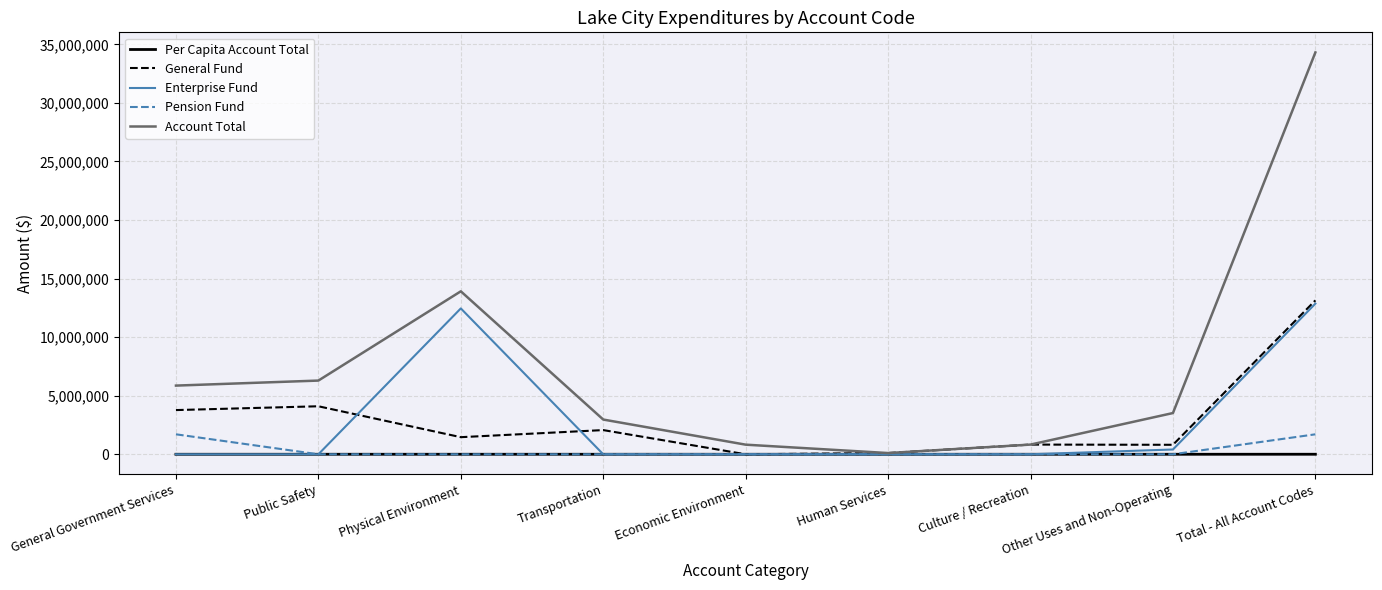

Where is Account Total nearest to the value 17208015?

Physical Environment